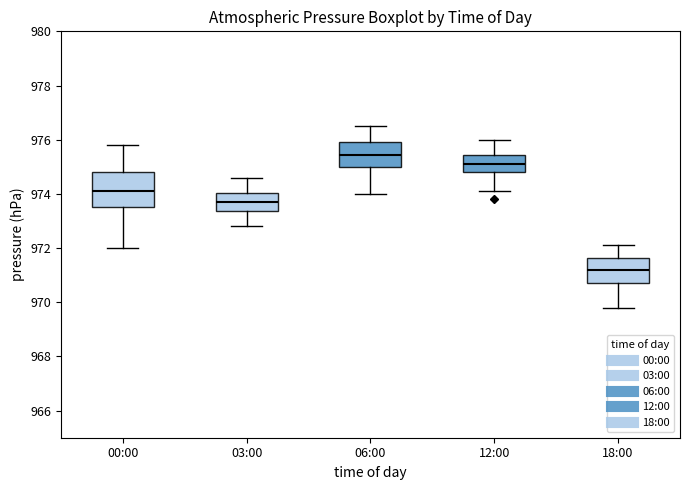

Reading left to right, transcribe this box plot: for each box, give where its median line is, the range the box spans, and where its two whiskers end, as read against the y-axis. The values are not printed on the chart, so give them approximately, as read against the axis.

00:00: median 974.2, box 973.6 to 974.8, whiskers 972.0 to 975.8
03:00: median 973.8, box 973.4 to 974.0, whiskers 972.8 to 974.6
06:00: median 975.4, box 975.0 to 976.0, whiskers 974.0 to 976.6
12:00: median 975.2, box 974.8 to 975.4, whiskers 974.2 to 976.0
18:00: median 971.2, box 970.8 to 971.6, whiskers 969.8 to 972.2